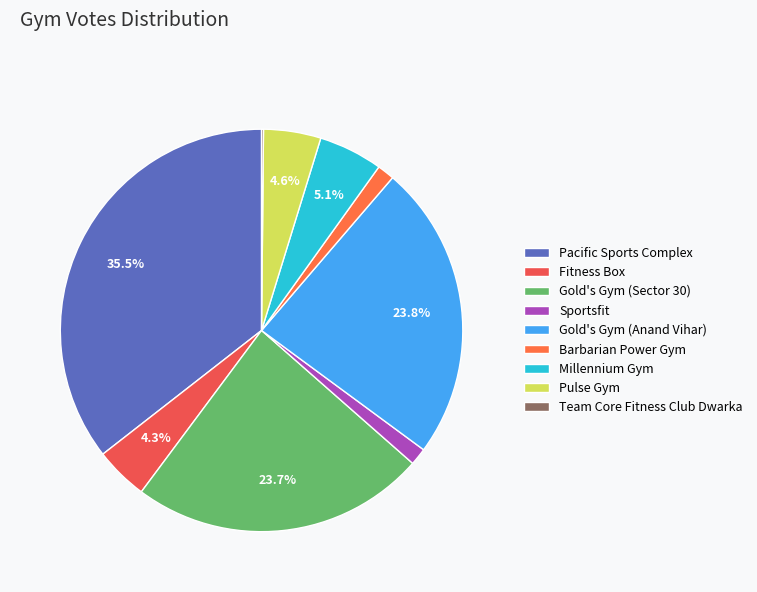

Is Sportsfit the majority of the pie?

No